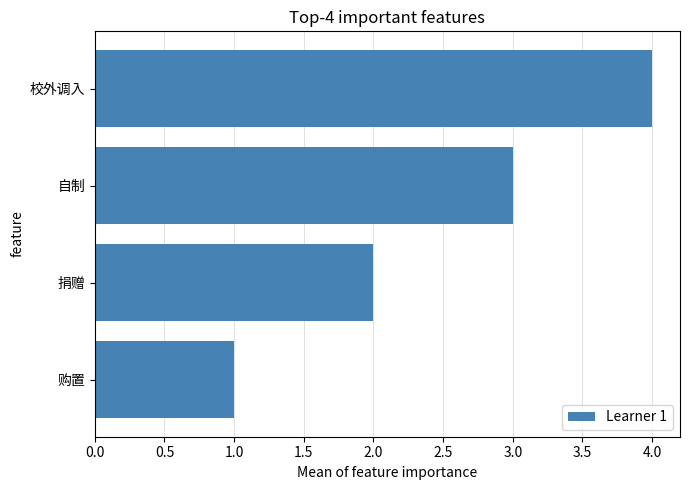

Rank the categories by value from lowest to highest.

购置, 捐赠, 自制, 校外调入